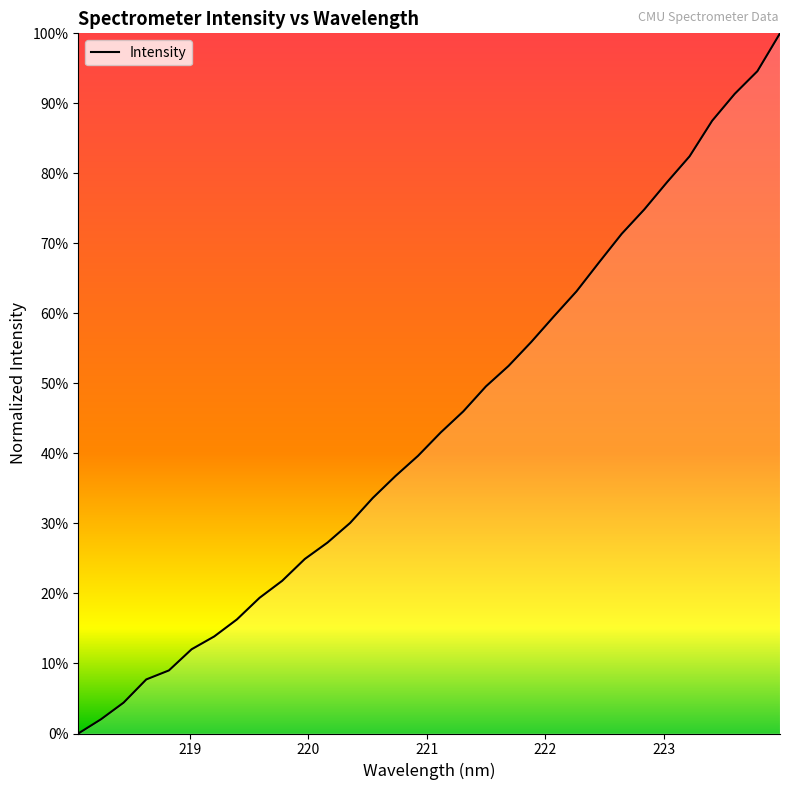

Is this an area chart (filled region under the line)?

Yes